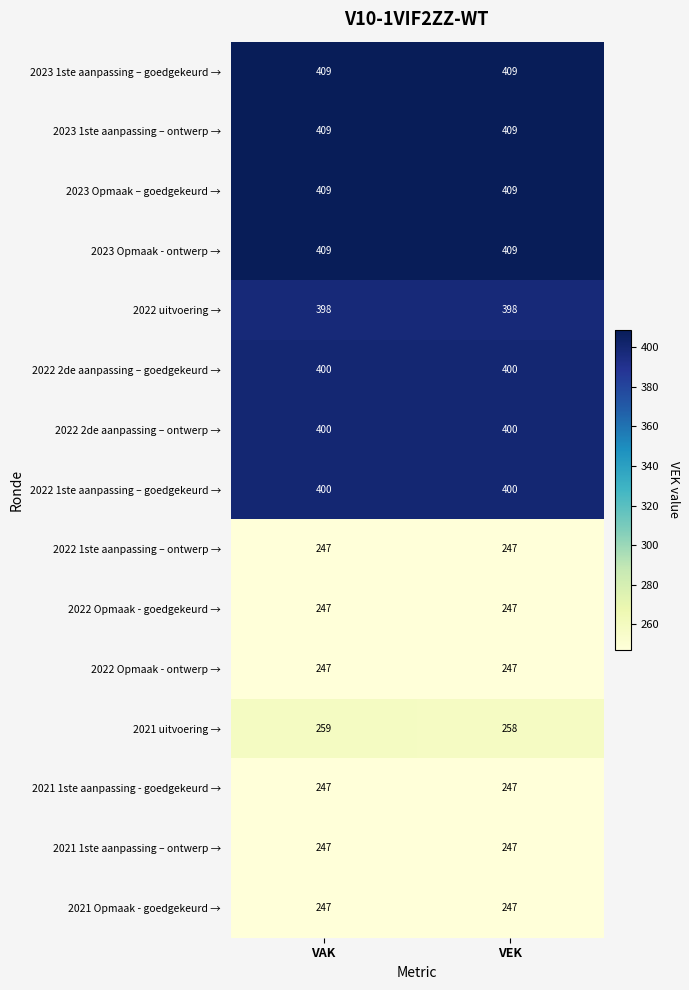

How many categories are shown in the chart?

2